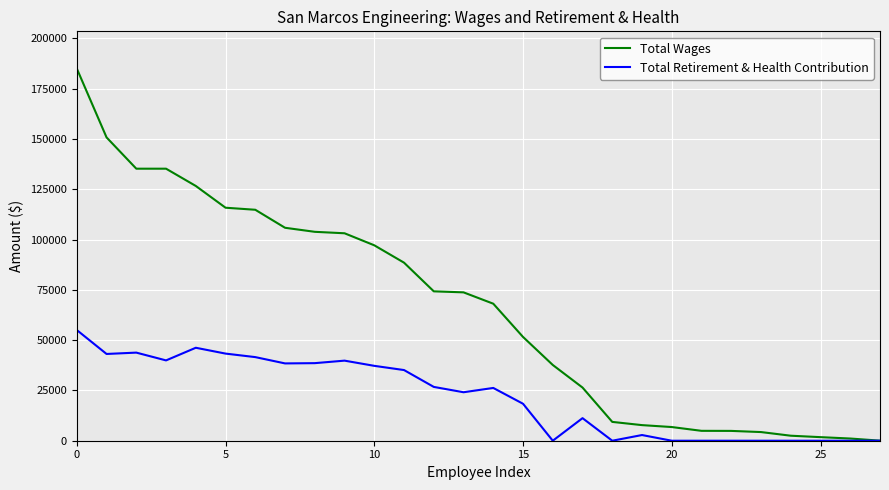

How many distinct data groups are displayed?

2